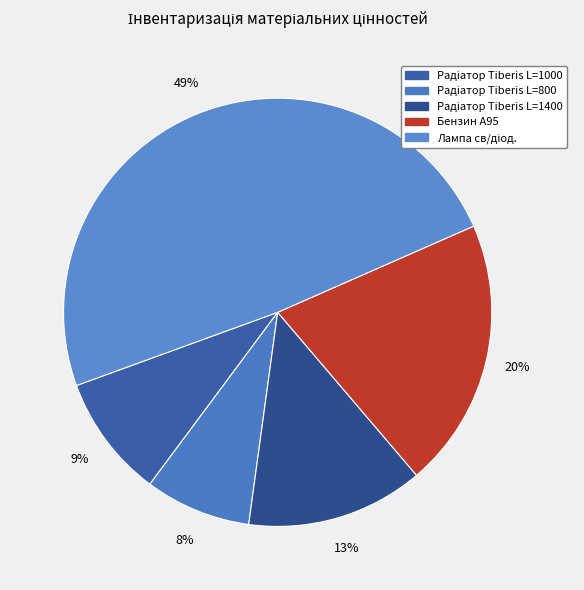

Count the number of slices in the pie.

5